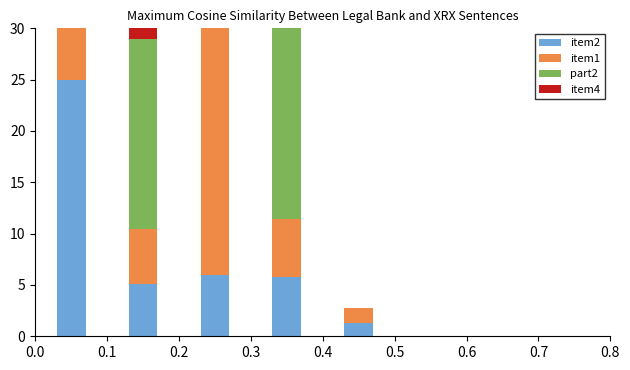

Which has a higher value, 0.4 or 0.3?

0.3